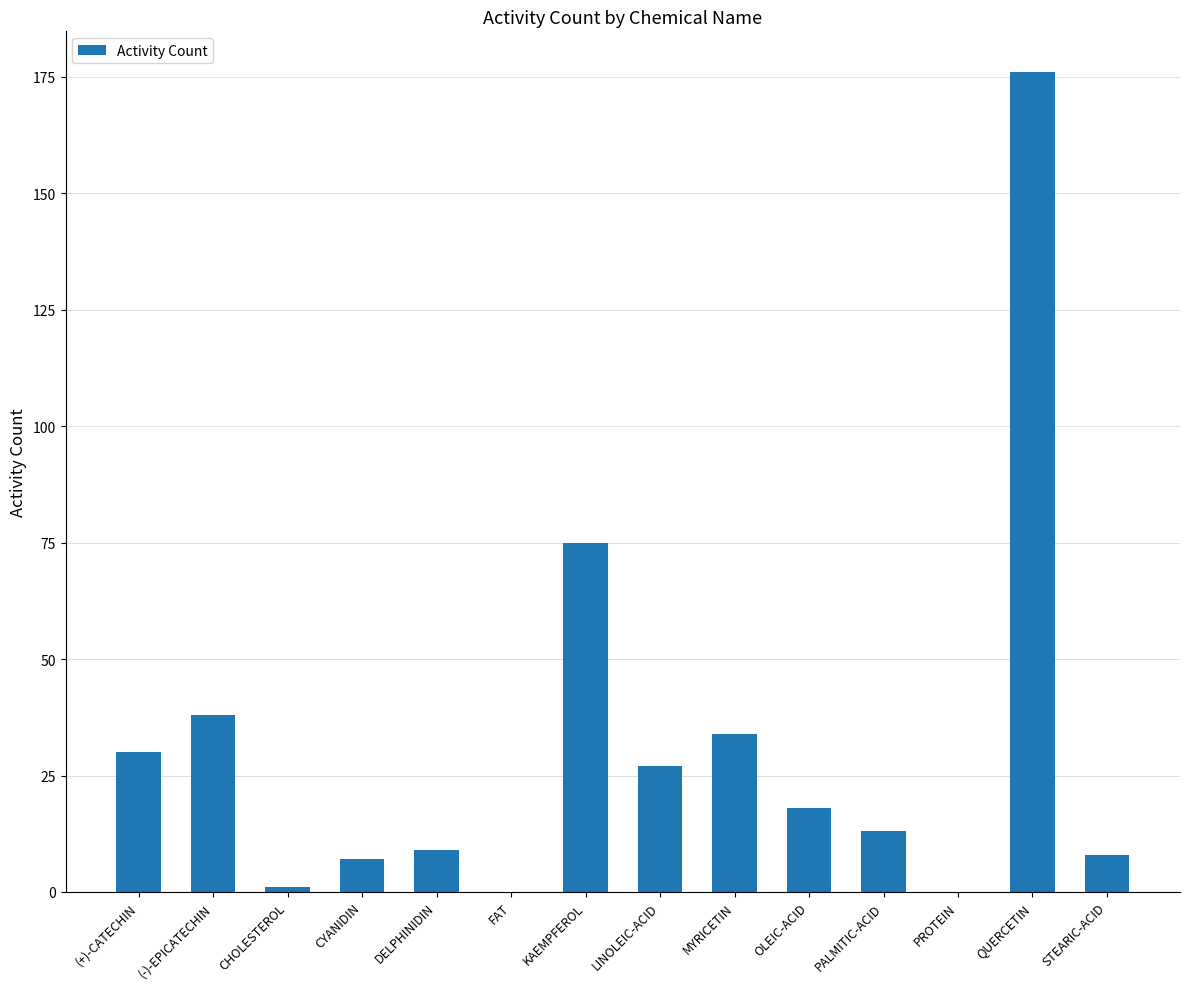

At which category does the chart reach its peak across all series?

QUERCETIN